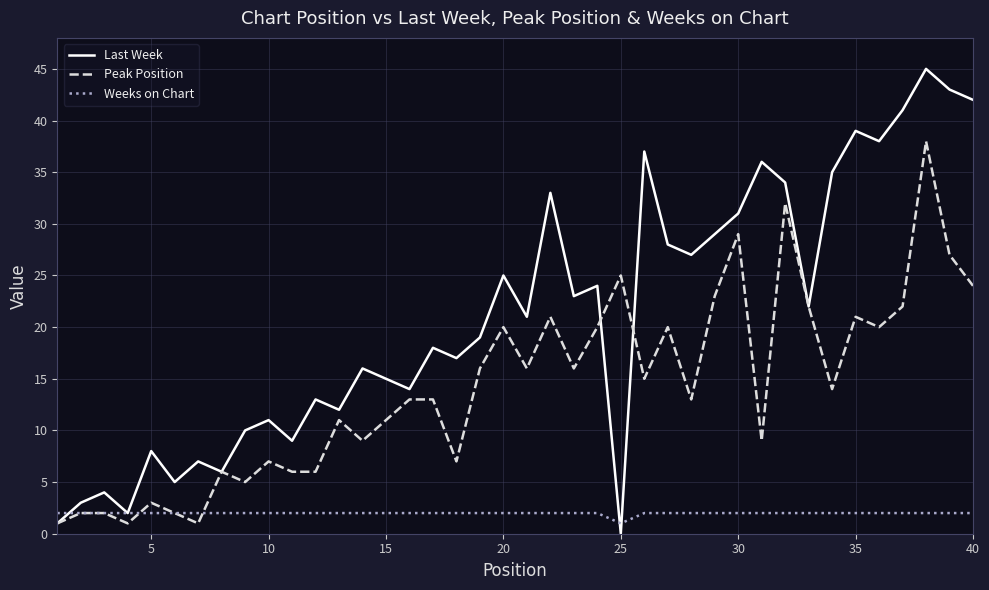

Rank the series by their average value, from highest to lowest.

Last Week, Peak Position, Weeks on Chart